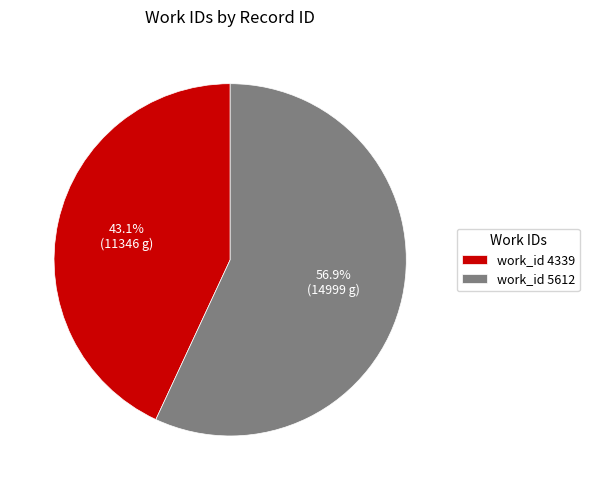

What percentage do work_id 4339 and work_id 5612 together represent?

100.0%